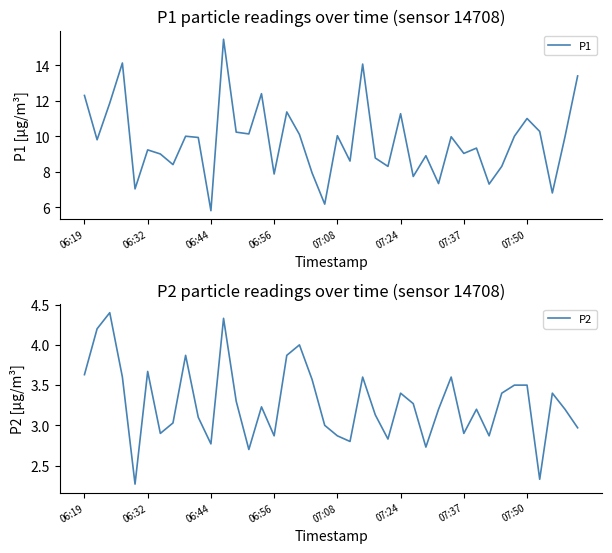

Which series has the widest spread of values?

P1